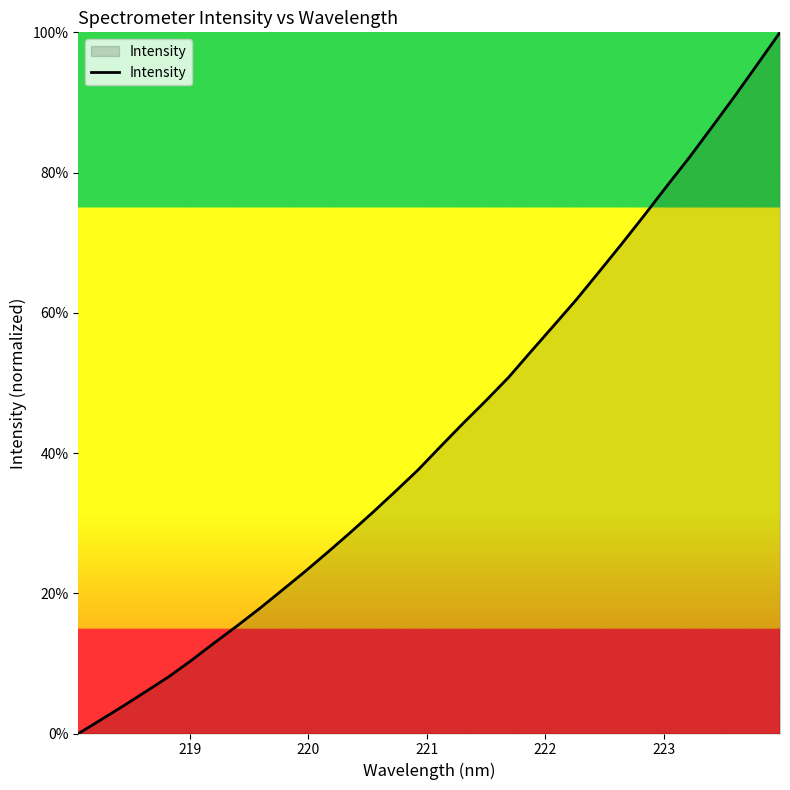

Does the chart have visible grid lines?

No